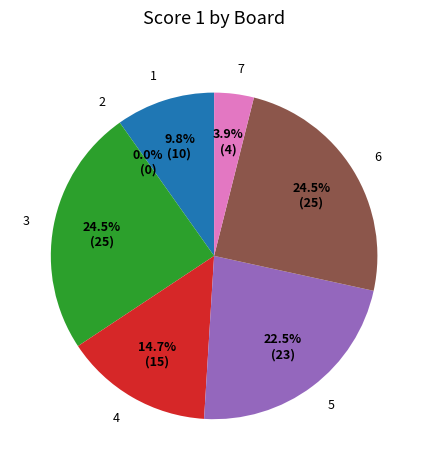

Does any single category account for the majority?

No